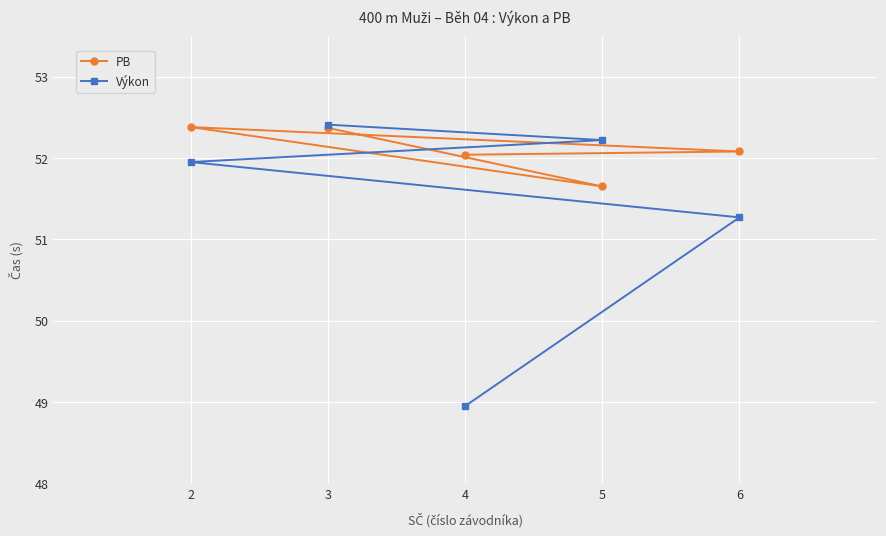

What is the value of the Výkon point at the 4th from the left?

52.2